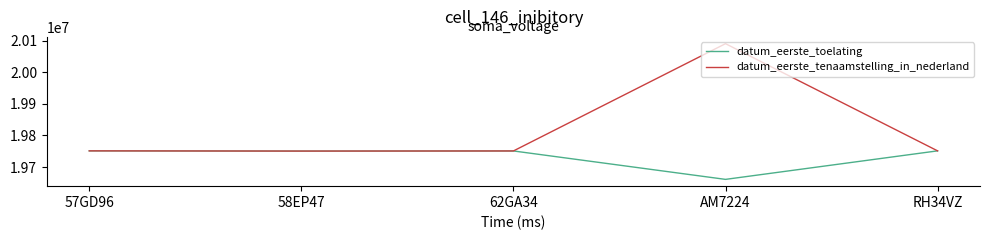

What is the average value of the datum_eerste_tenaamstelling_in_nederland series?

19818717